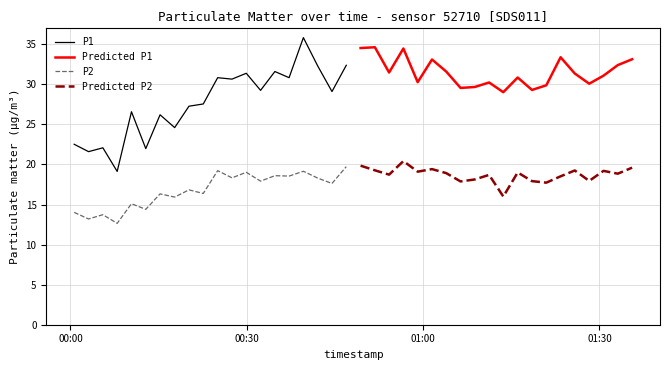

True or false: P1 has more than 2 interior local peaks.

True